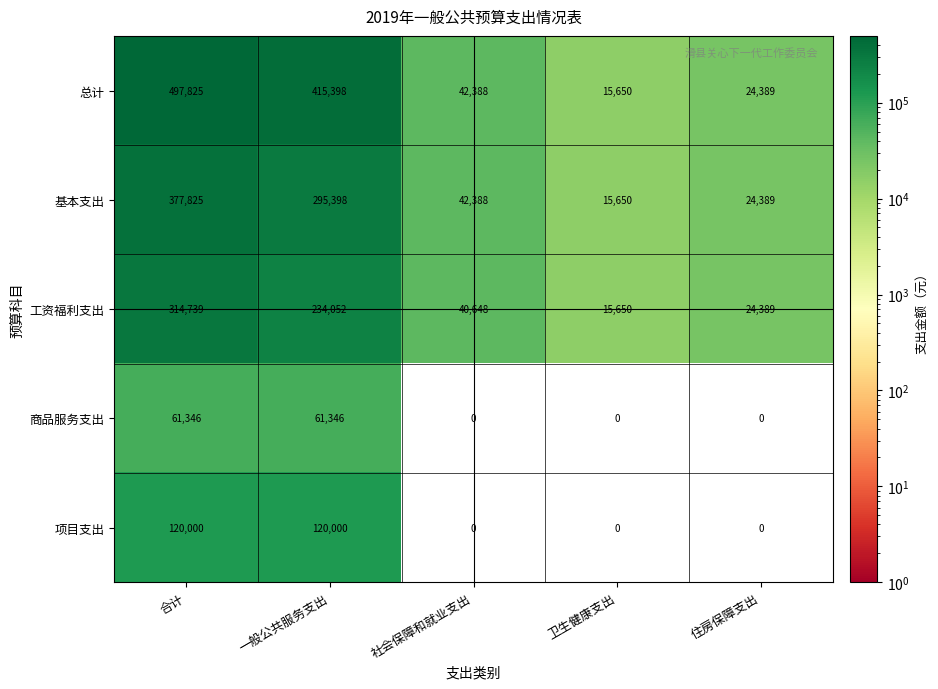

True or false: 商品服务支出 has a value of 0 at 卫生健康支出.

True